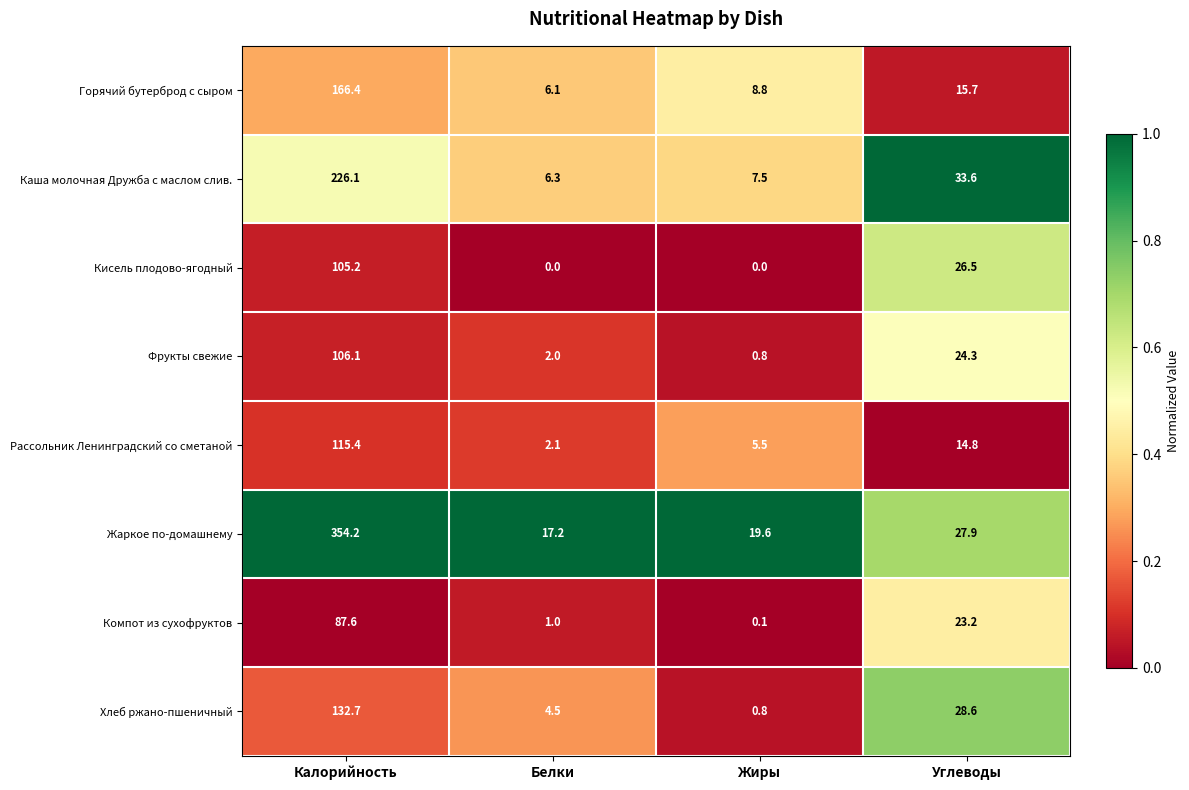

What is the difference between the Хлеб ржано-пшеничный values at Калорийность and Белки?

128.2